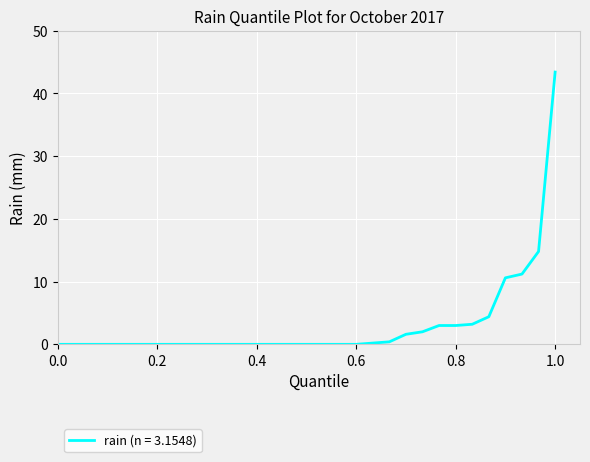

What is the greatest value displayed?

43.4